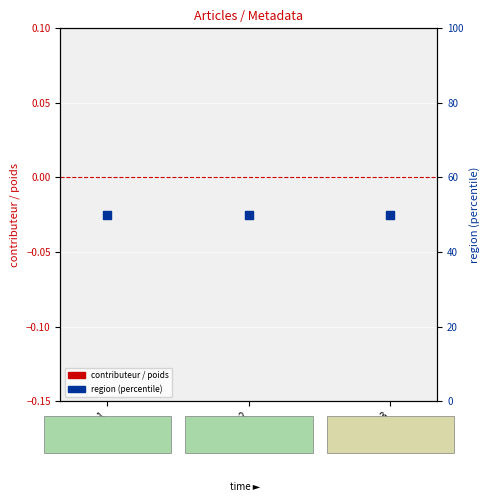

What are all the series names shown in the legend?

contributeur, region